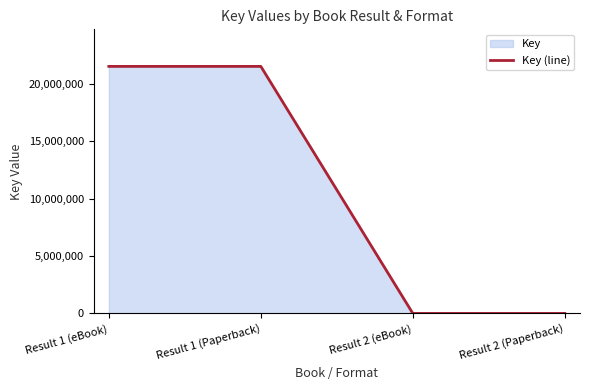

Count the values in the range 4996 to 21519162.

4